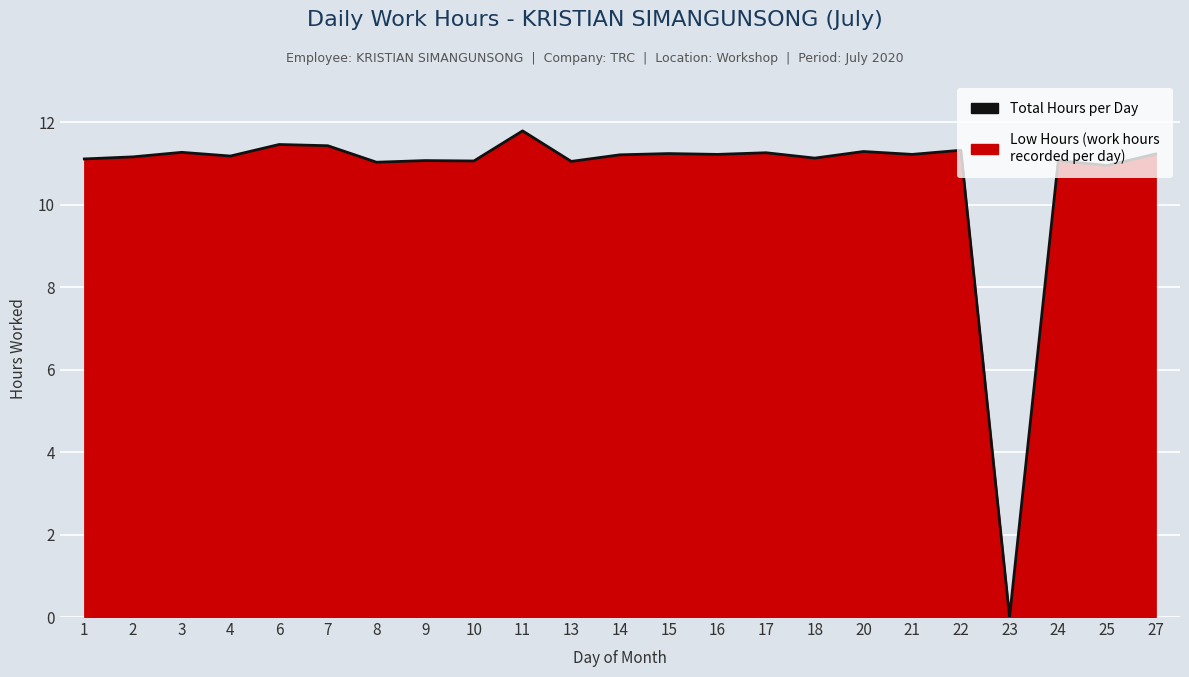

How many interior local valleys (lower than both neighbors) does the data have?

9